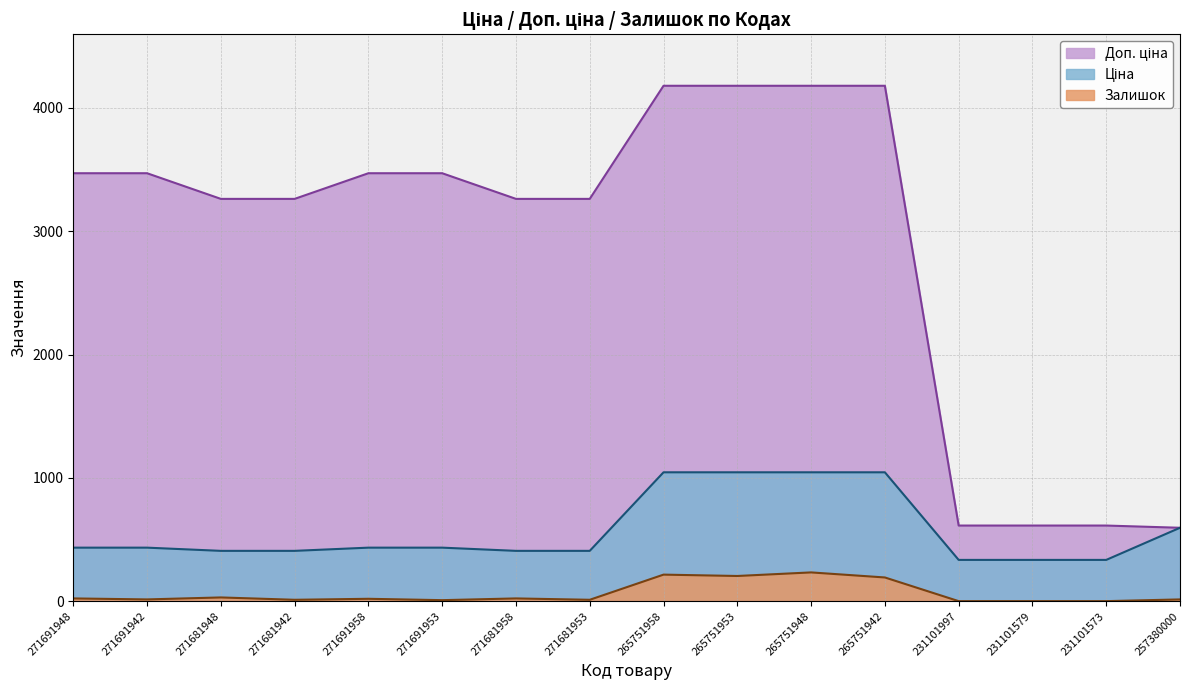

What is the label of the 6th point from the right?

265751948